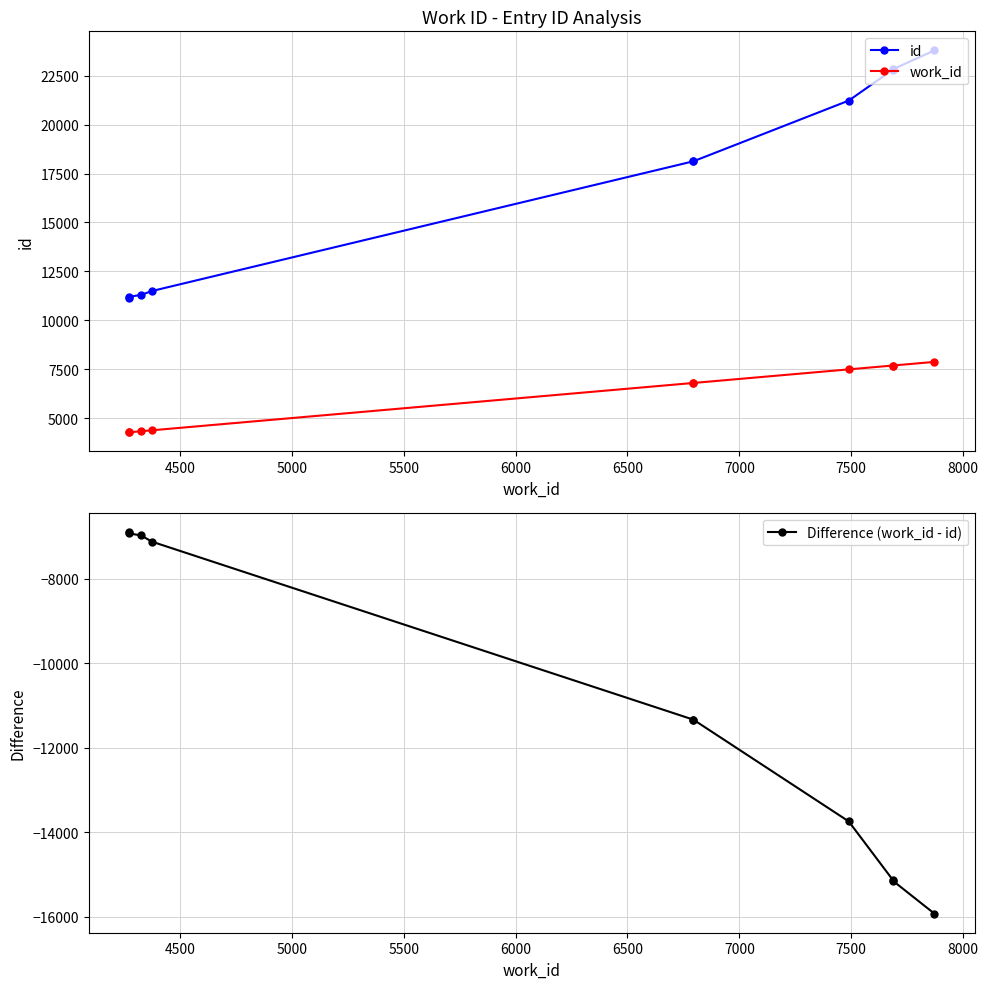

What is the difference between the second highest and second lowest values in the Difference (work_id - id) series?

8225